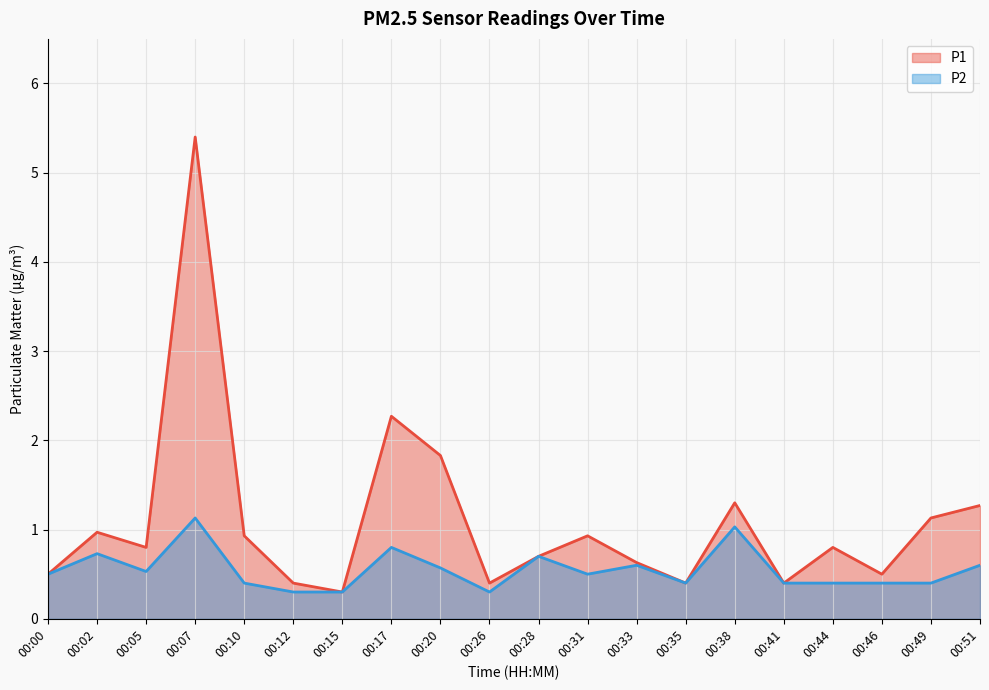

Rank the categories by P2 value from lowest to highest.

00:12, 00:15, 00:26, 00:10, 00:35, 00:41, 00:44, 00:46, 00:49, 00:00, 00:31, 00:05, 00:20, 00:33, 00:51, 00:28, 00:02, 00:17, 00:38, 00:07